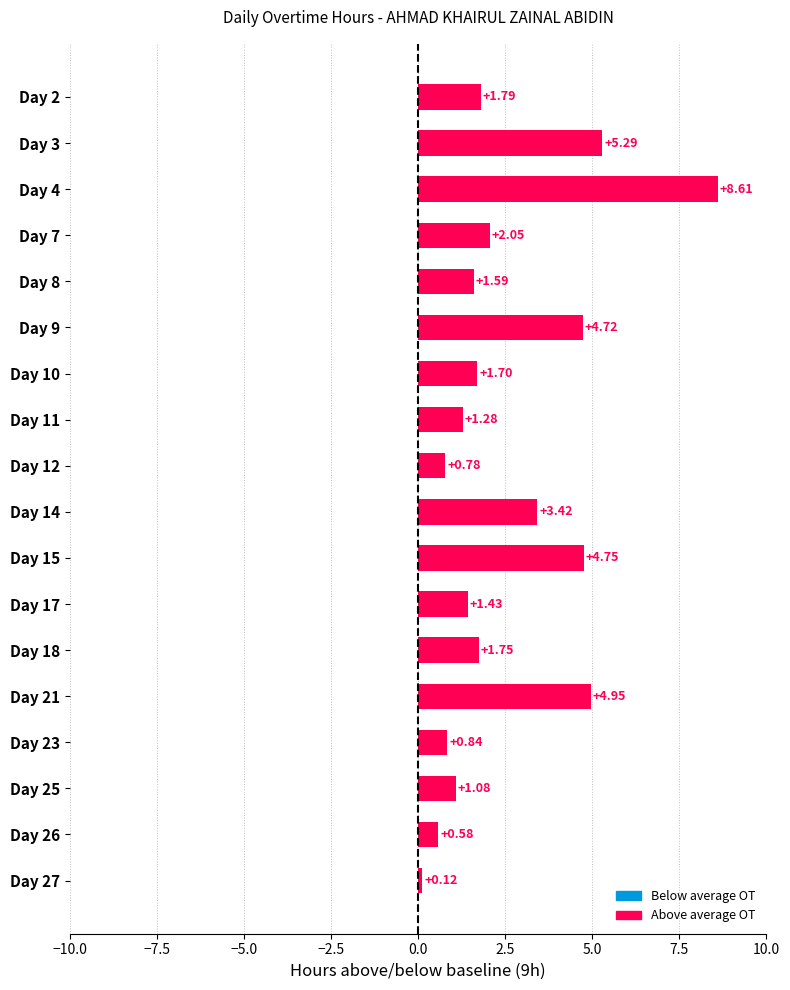

What is the difference between the maximum and minimum values?

8.5